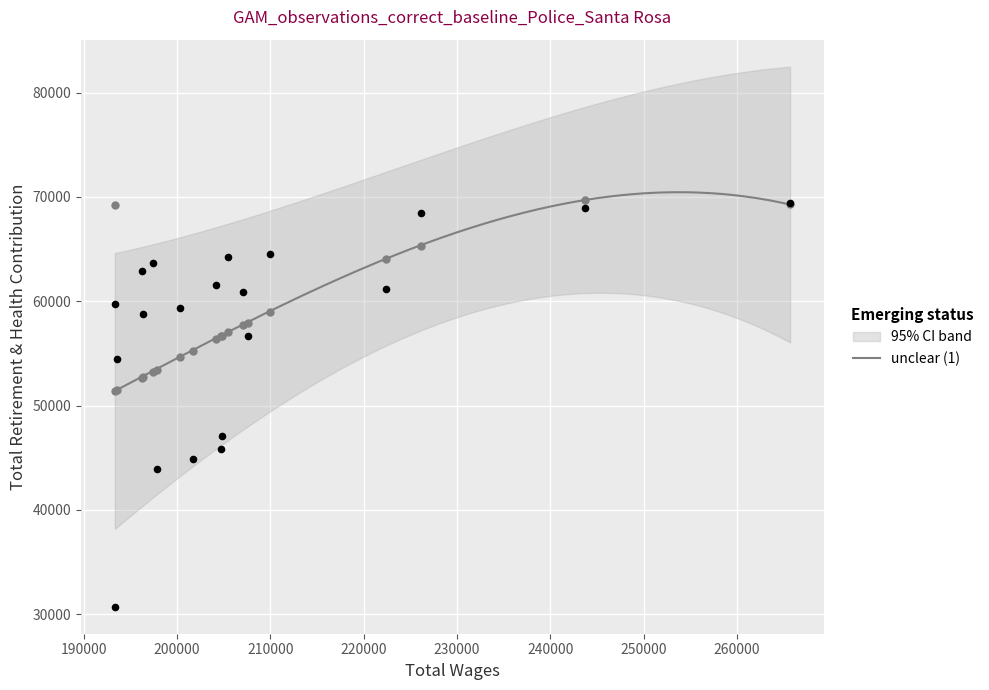

What is the change in value from 265684.0 to 193315.0?

-9682